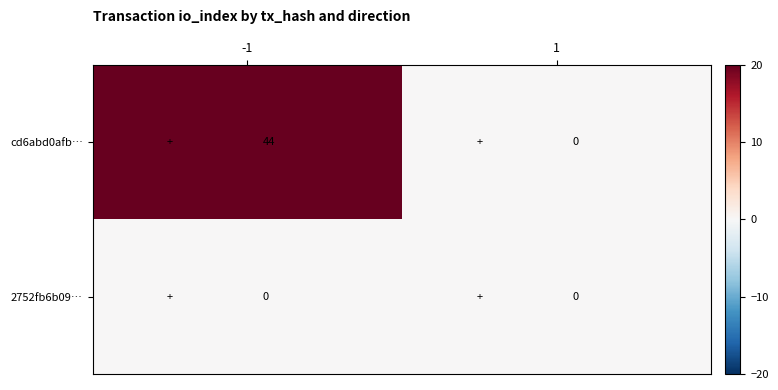

The cd6abd0afb… series shows 0 at 1. True or false?

True